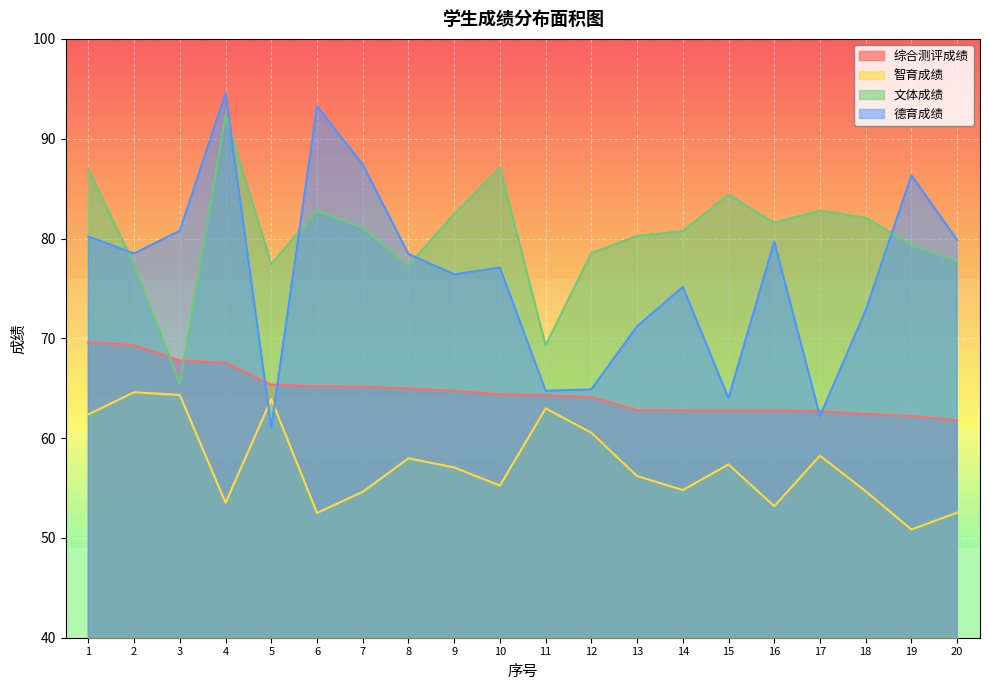

The 智育成绩 series shows 54.8 at 14. True or false?

True